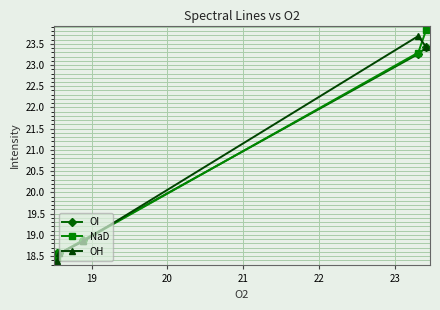

What is the maximum value for OI?

23.4